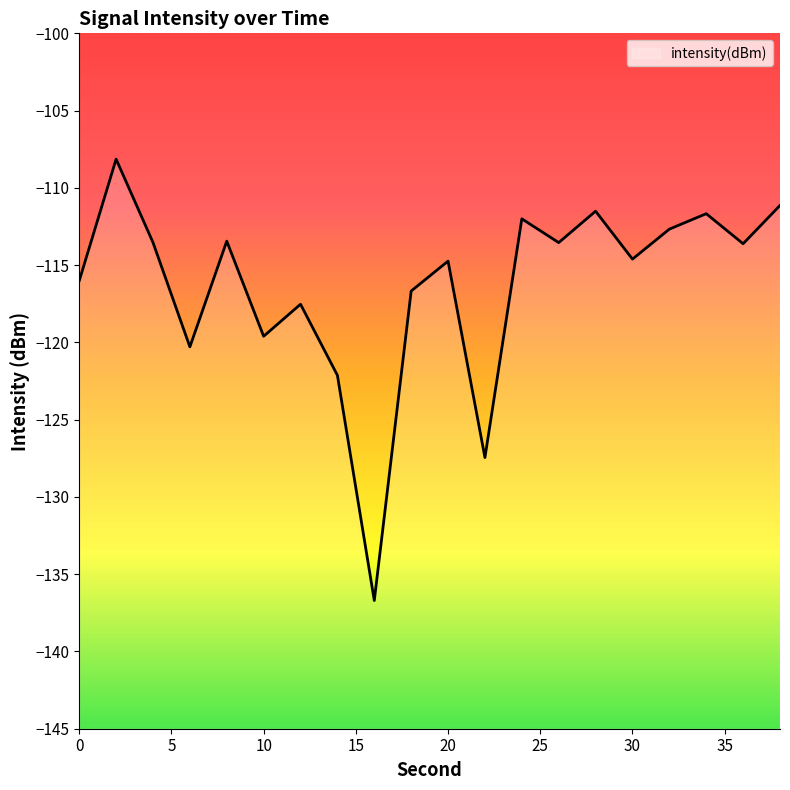

What is the difference between the second highest and second lowest values?

16.3